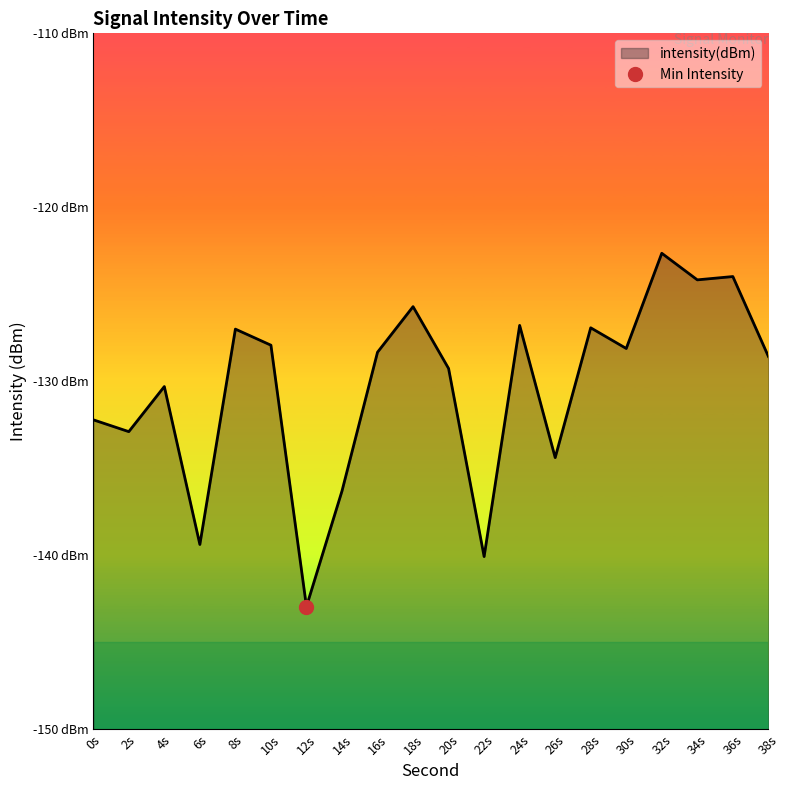

Read the value at 36s.

-124.0